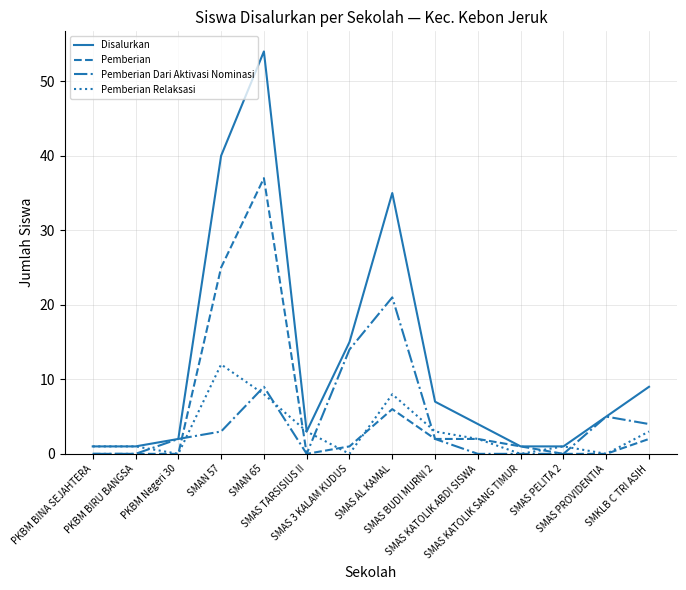

Rank the series by their maximum value, from lowest to highest.

Pemberian Relaksasi, Pemberian Dari Aktivasi Nominasi, Pemberian, Disalurkan